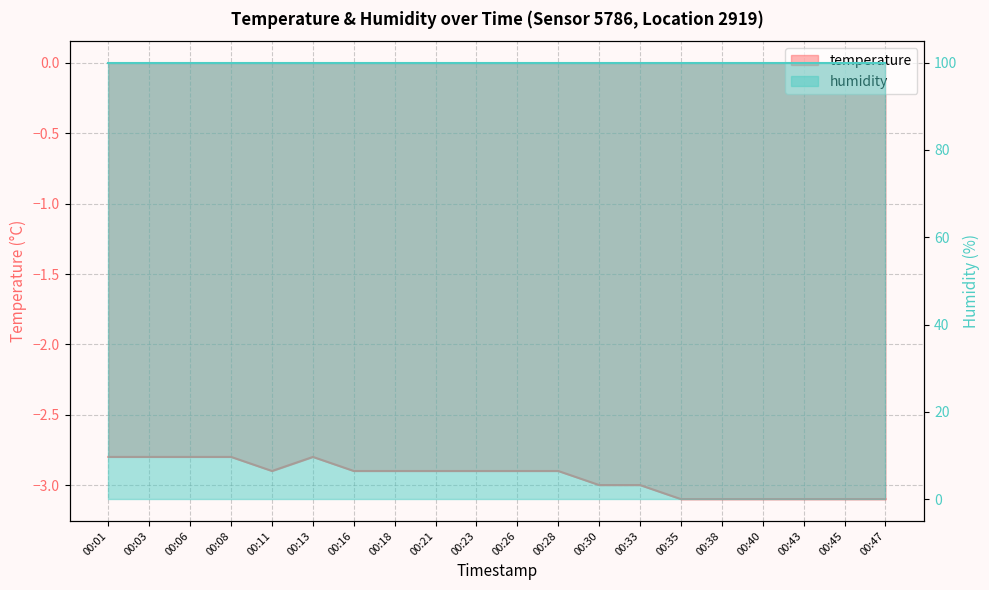

Where is the first local minimum?

00:11